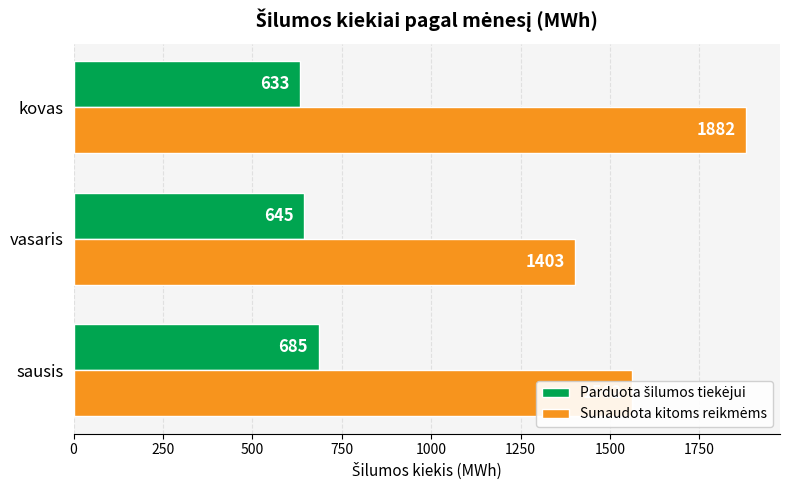

At how many categories does at least one series exceed 812?

3